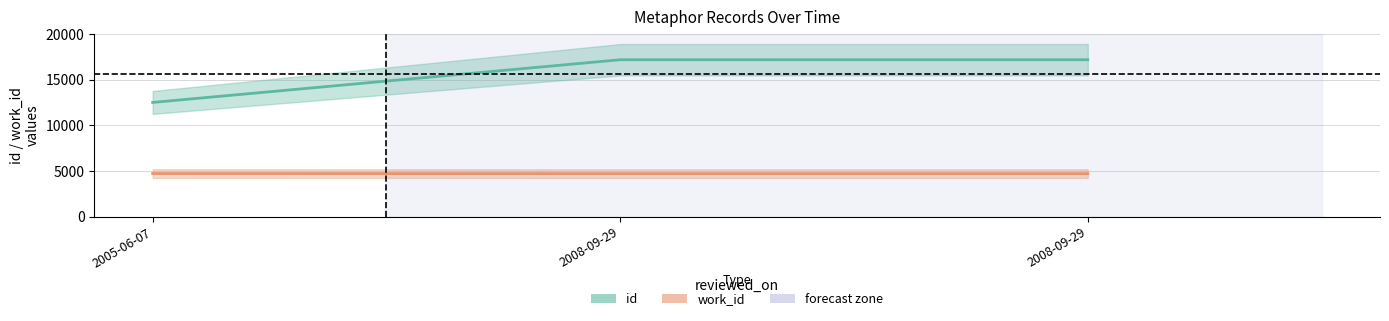

What is the average value of the work_id series?

4722